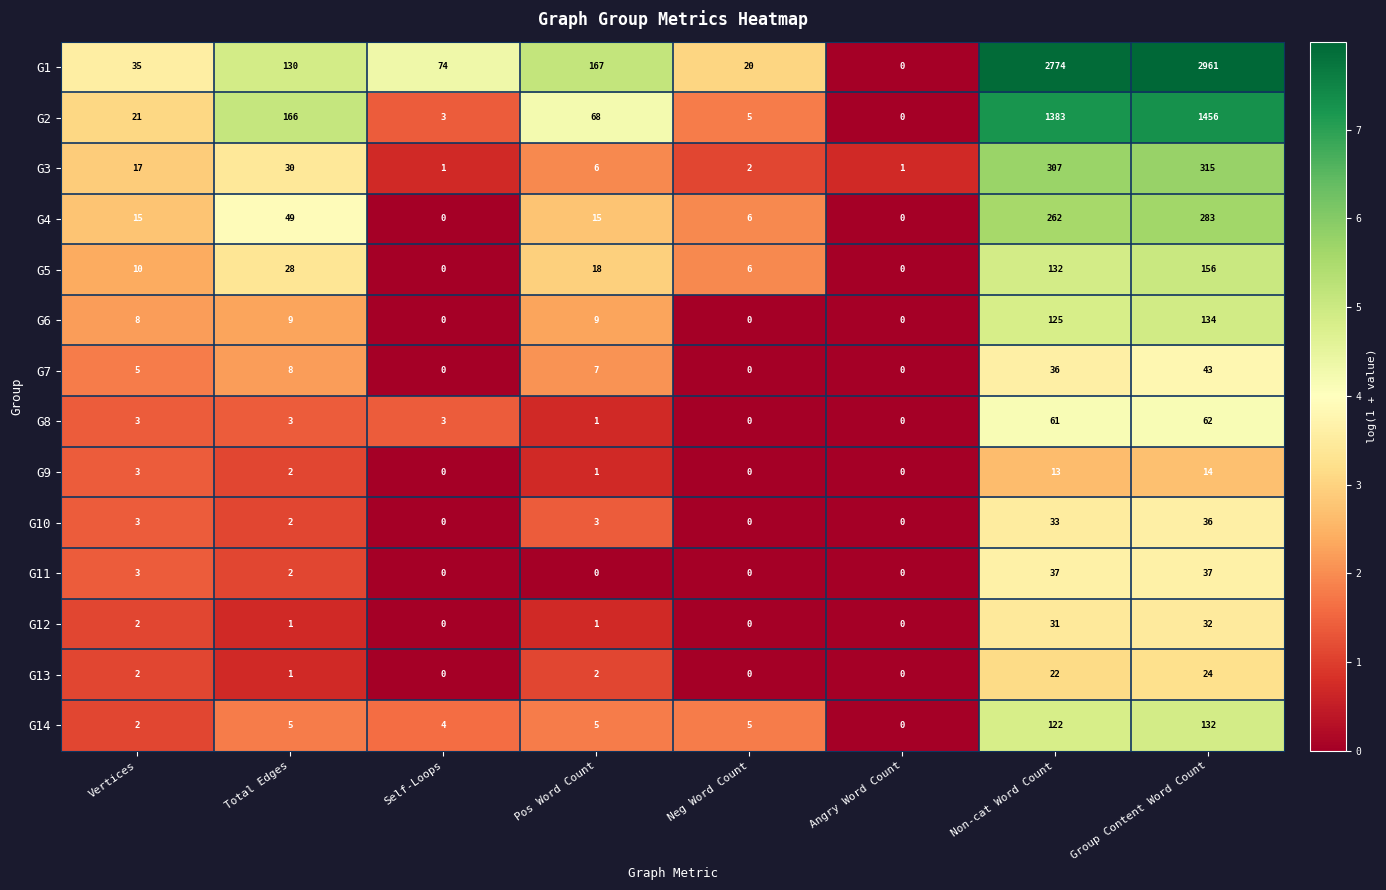

Between Total Edges and Pos Word Count, which series saw the biggest shift?

G2